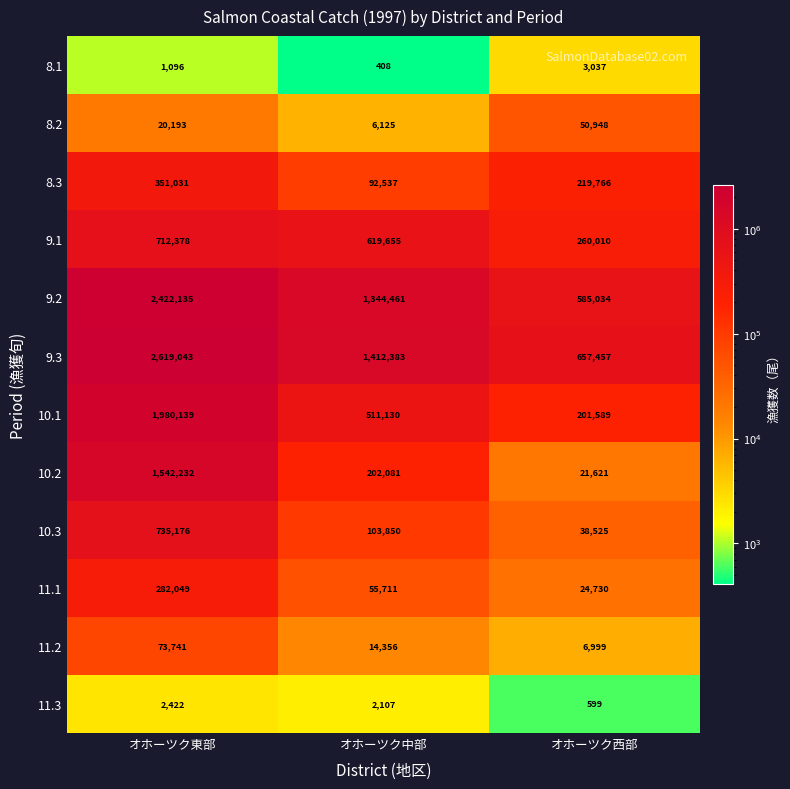

Between オホーツク東部 and オホーツク西部, which series saw the biggest shift?

9.3